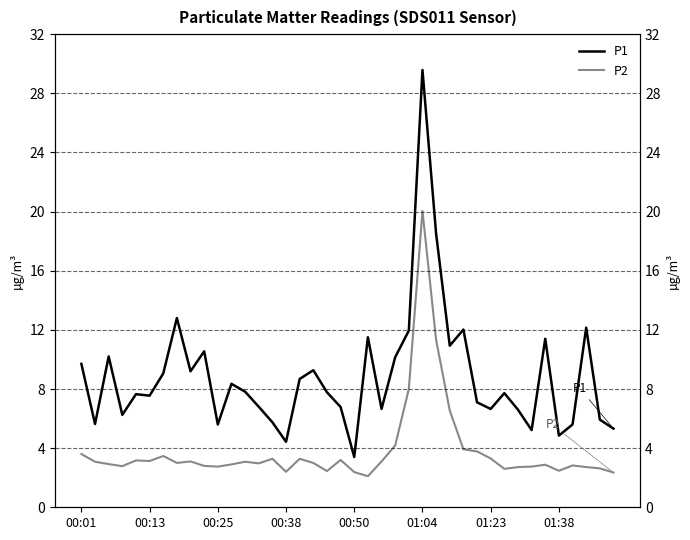

Where is P1 nearest to the value 16?

26